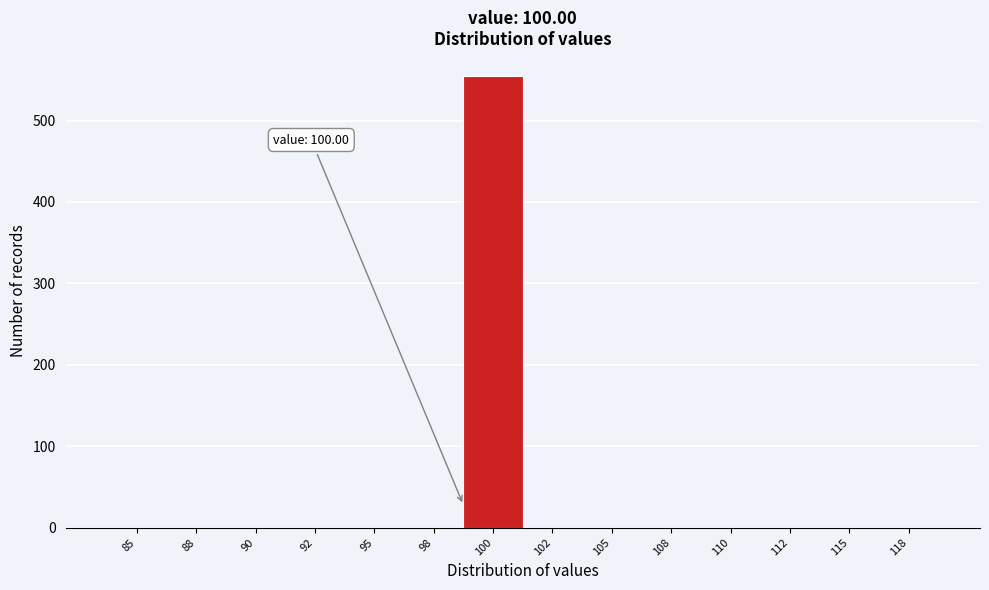

Reading left to right, what are all the values shown in this chart?

85=0	88=0	90=0	92=0	95=0	98=0	100=555	102=0	105=0	108=0	110=0	112=0	115=0	118=0